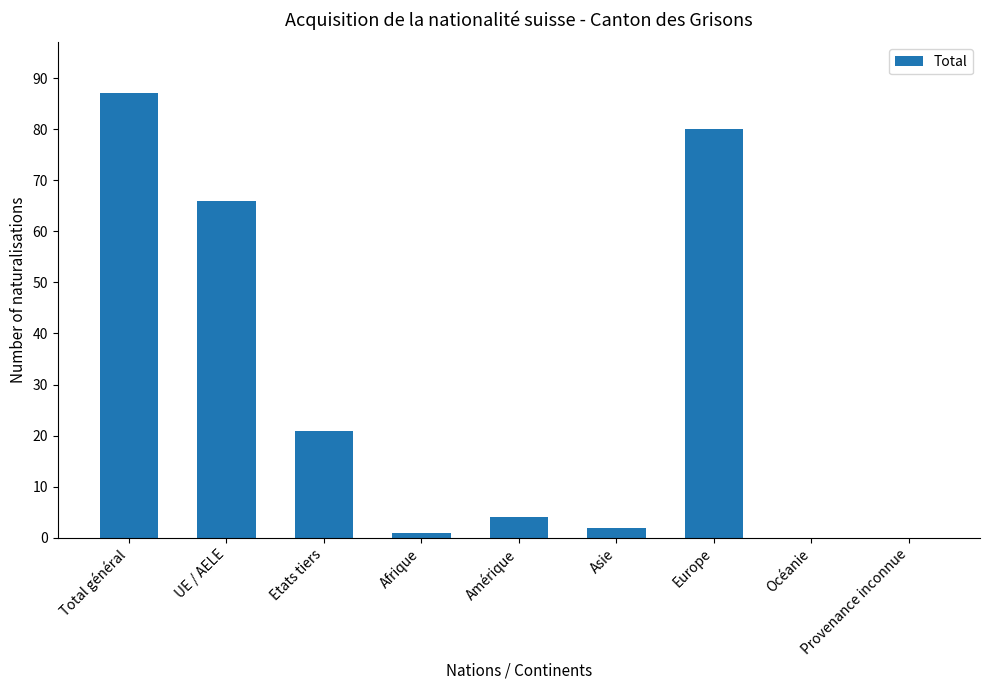

What is the maximum value shown in the chart?

87